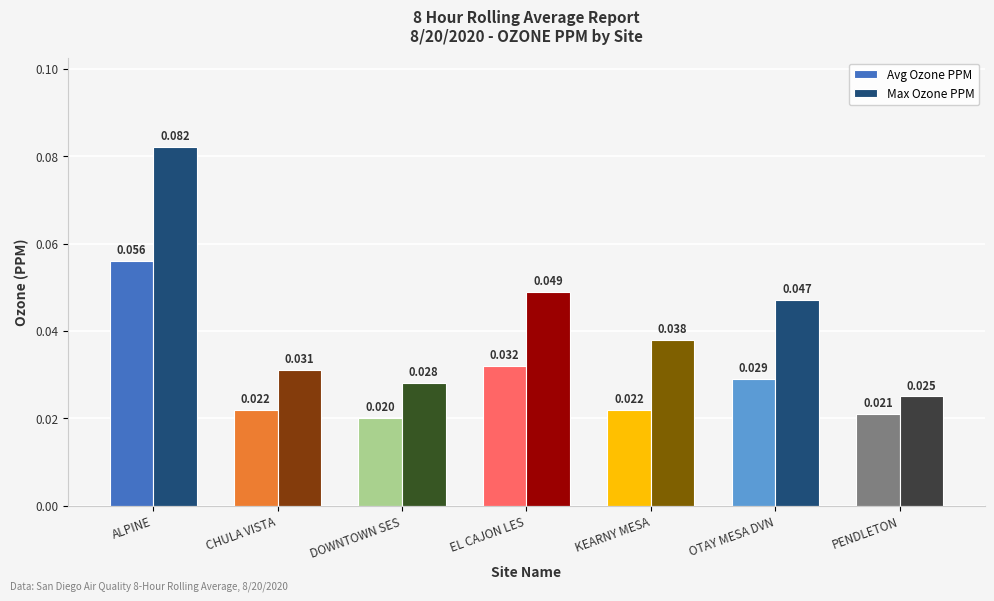

Which series has the largest total across all categories?

Max Ozone PPM